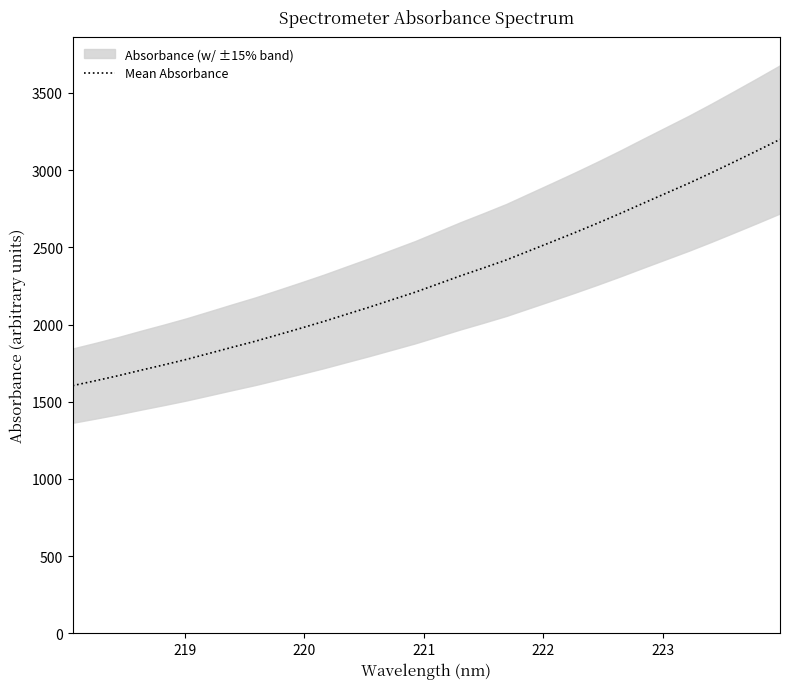

The chart shows a value of 4544.0 at 22. True or false?

False